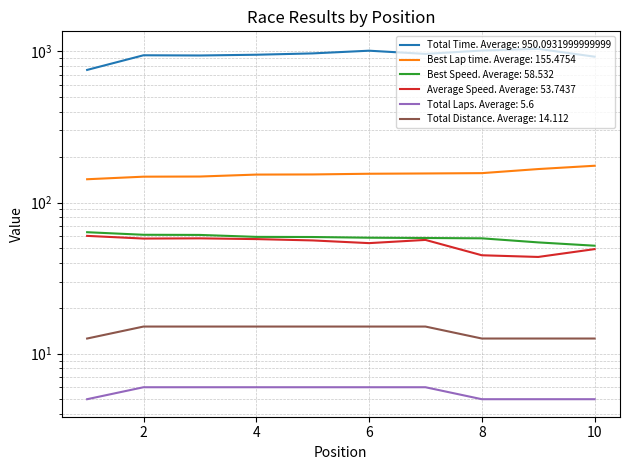

Which category has the lowest value in the Best Lap time series?

1